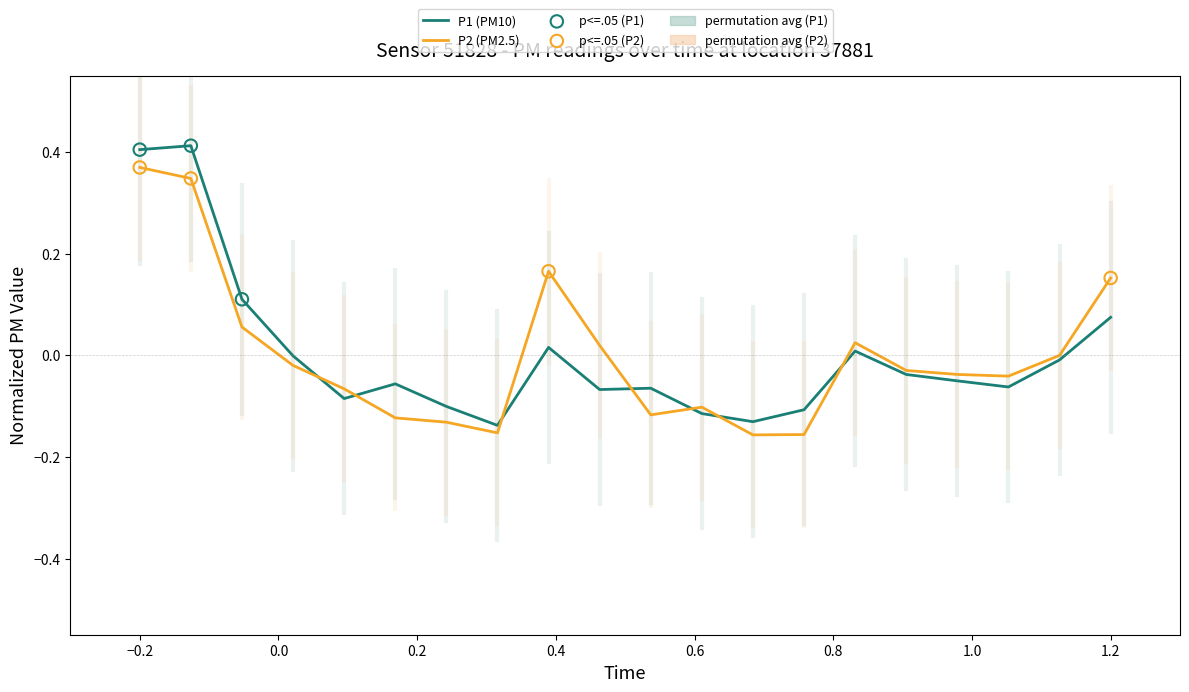

Which series has the largest range (max minus min)?

P1 (PM10)